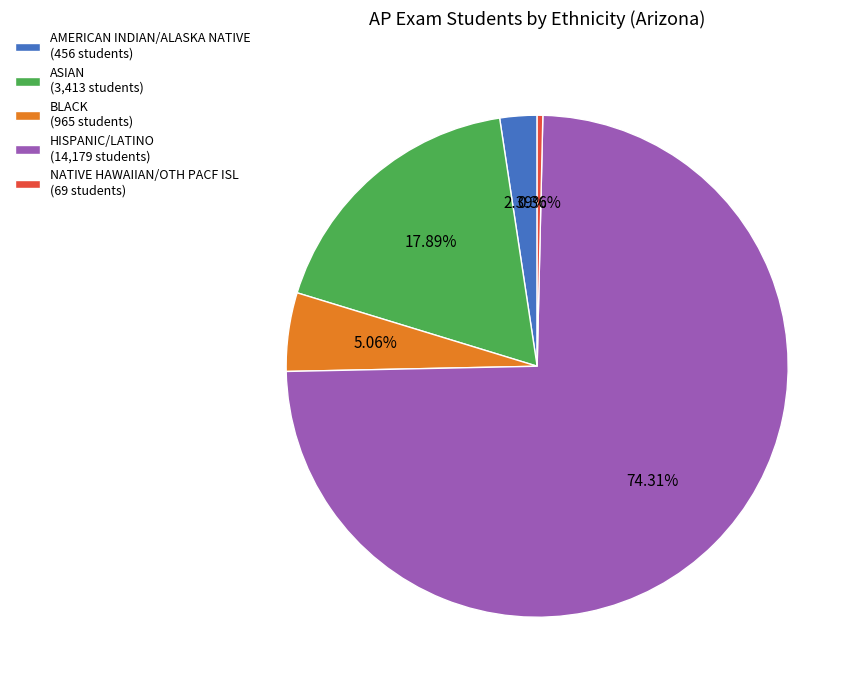

Which category has the biggest portion of the pie?

HISPANIC/LATINO